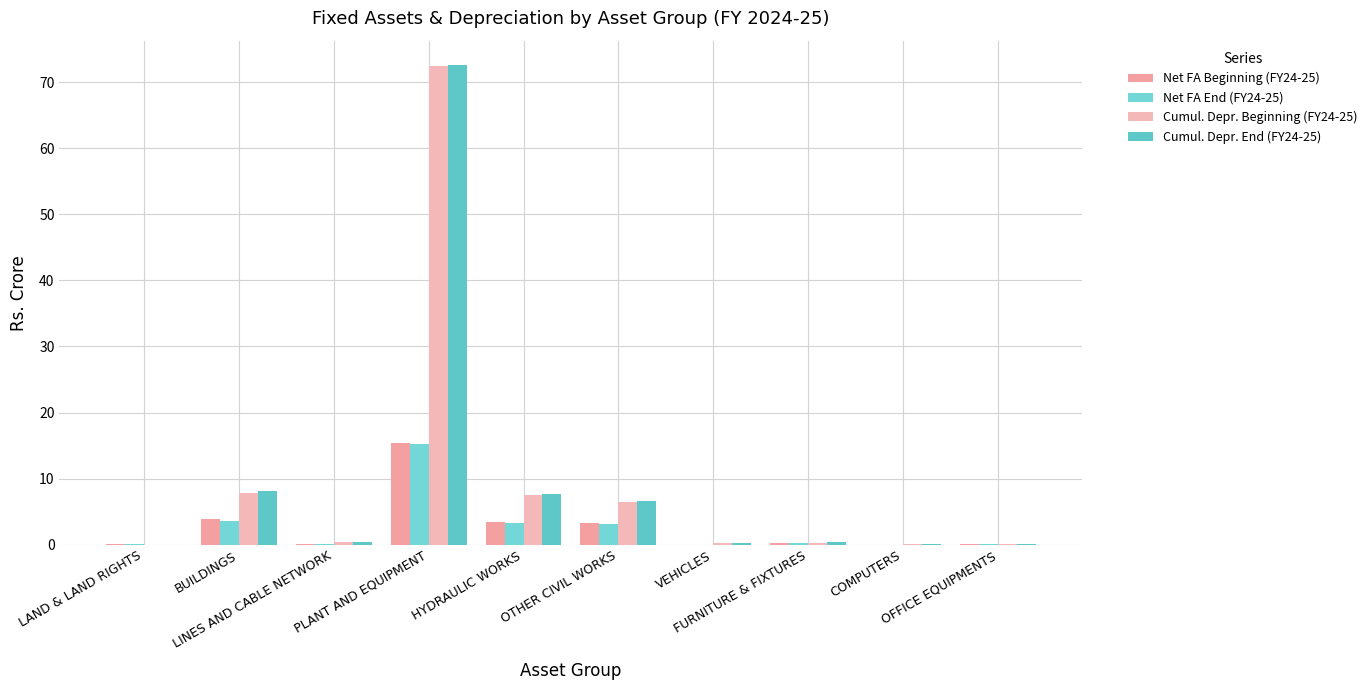

How many groups of bars are there?

10